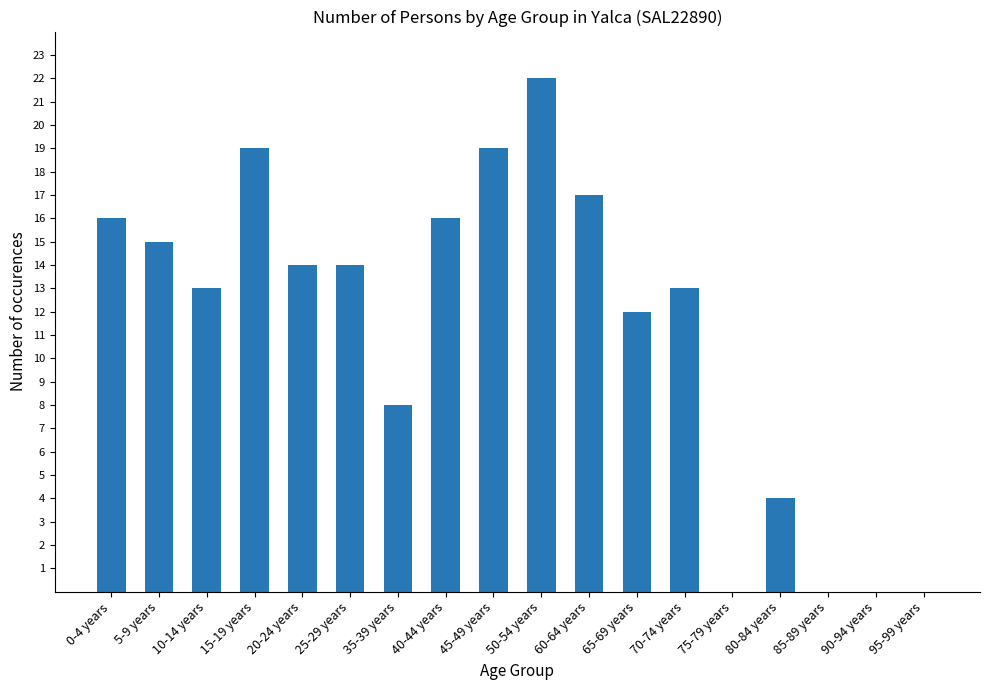

How many categories are shown in the chart?

18